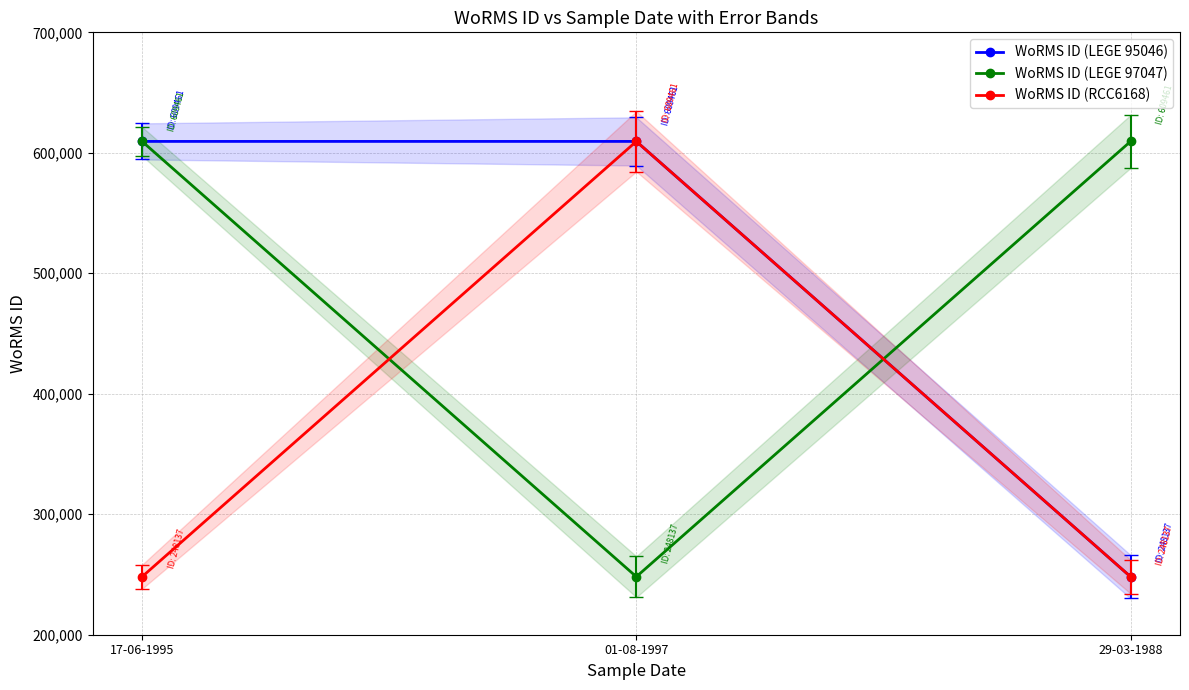

What position from the left is 17-06-1995?

1